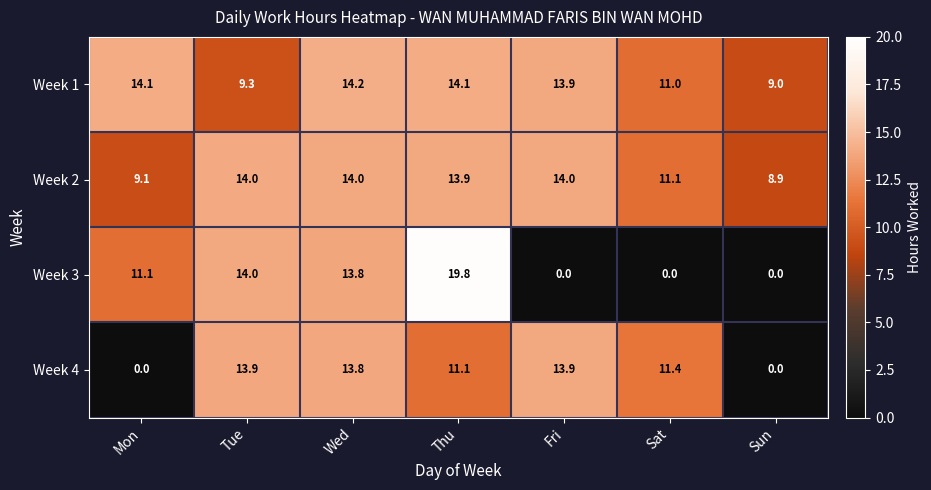

Which series changed the most between Thu and Fri?

Week 3